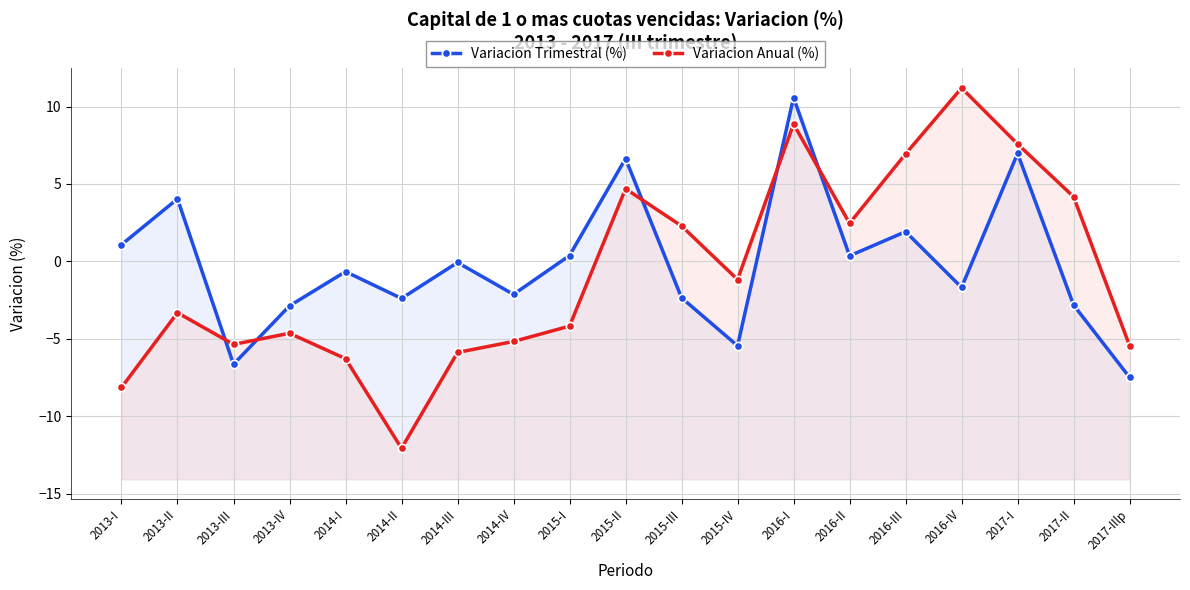

Is this an area chart (filled region under the line)?

No